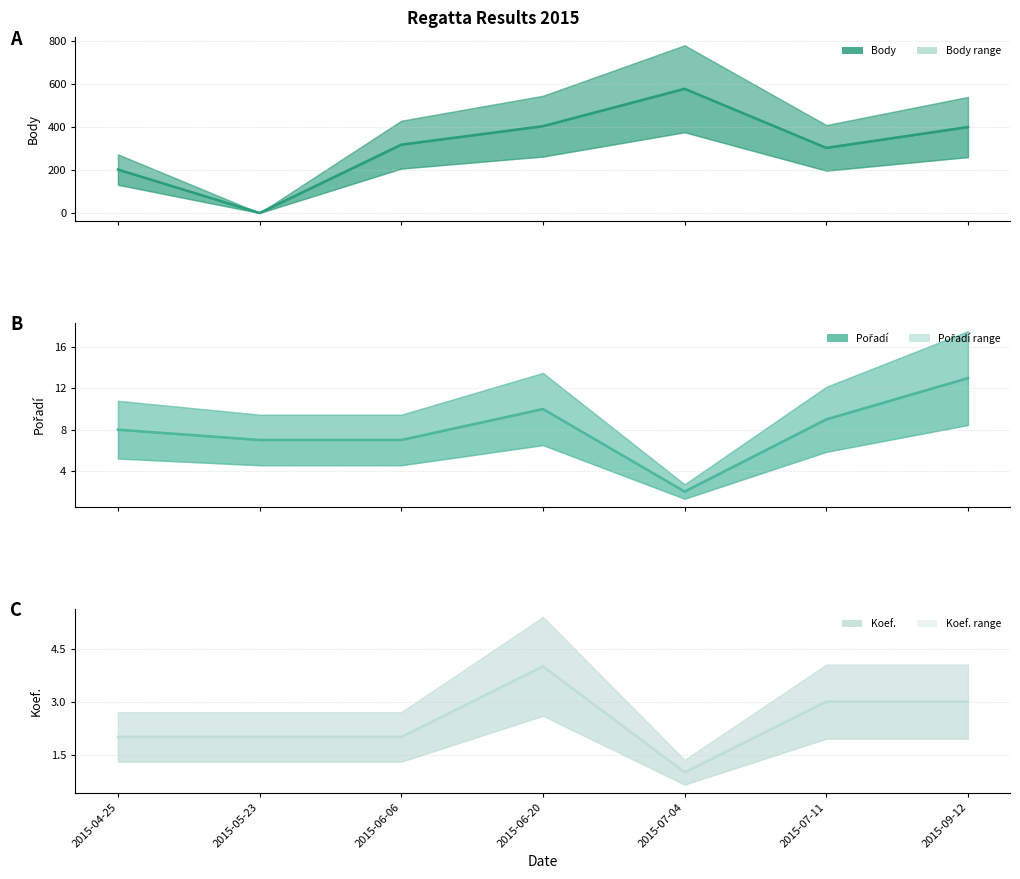

Reading left to right, what are all the values shown in this chart?

Body: 2015-04-25=202	2015-05-23=0	2015-06-06=318	2015-06-20=404	2015-07-04=578	2015-07-11=303	2015-09-12=400
Pořadí: 2015-04-25=8	2015-05-23=7	2015-06-06=7	2015-06-20=10	2015-07-04=2	2015-07-11=9	2015-09-12=13
Koef.: 2015-04-25=2	2015-05-23=2	2015-06-06=2	2015-06-20=4	2015-07-04=1	2015-07-11=3	2015-09-12=3